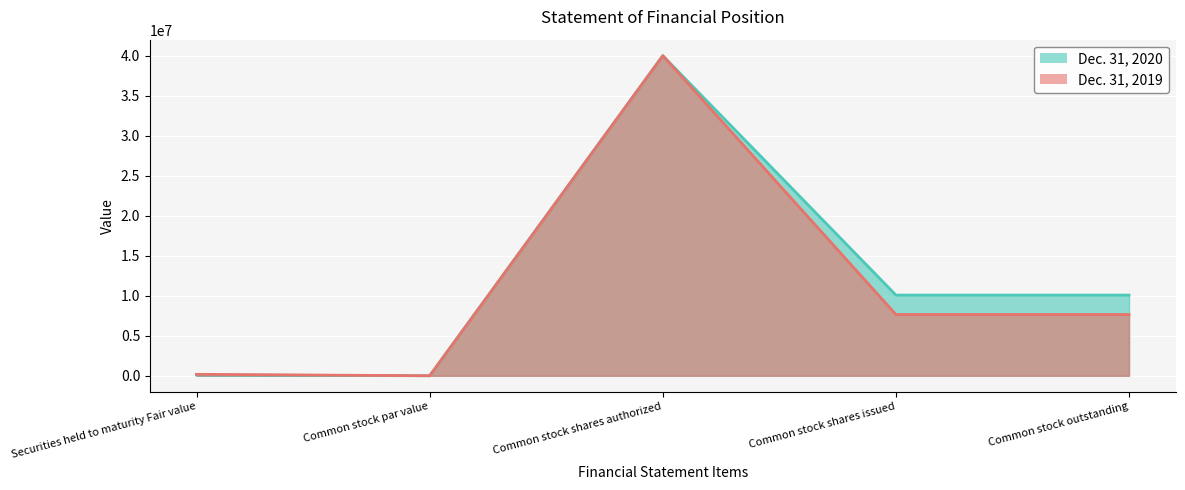

At which category does Dec. 31, 2019 reach its first local valley?

Common stock par value